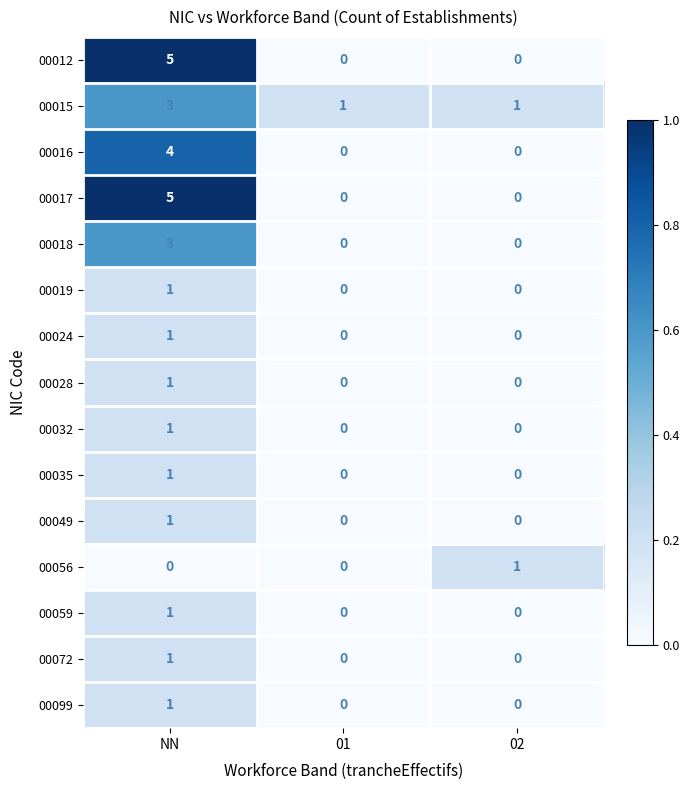

How many series are shown in this chart?

15